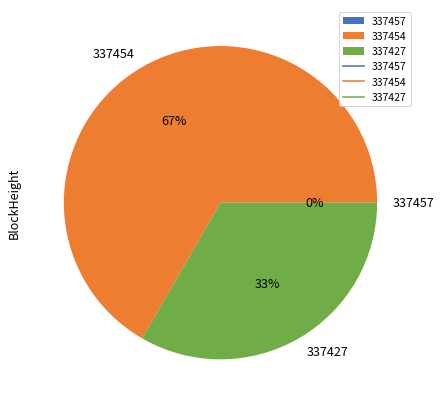

To the nearest percent, what is the combined percentage of 337427 and 337454?

100%